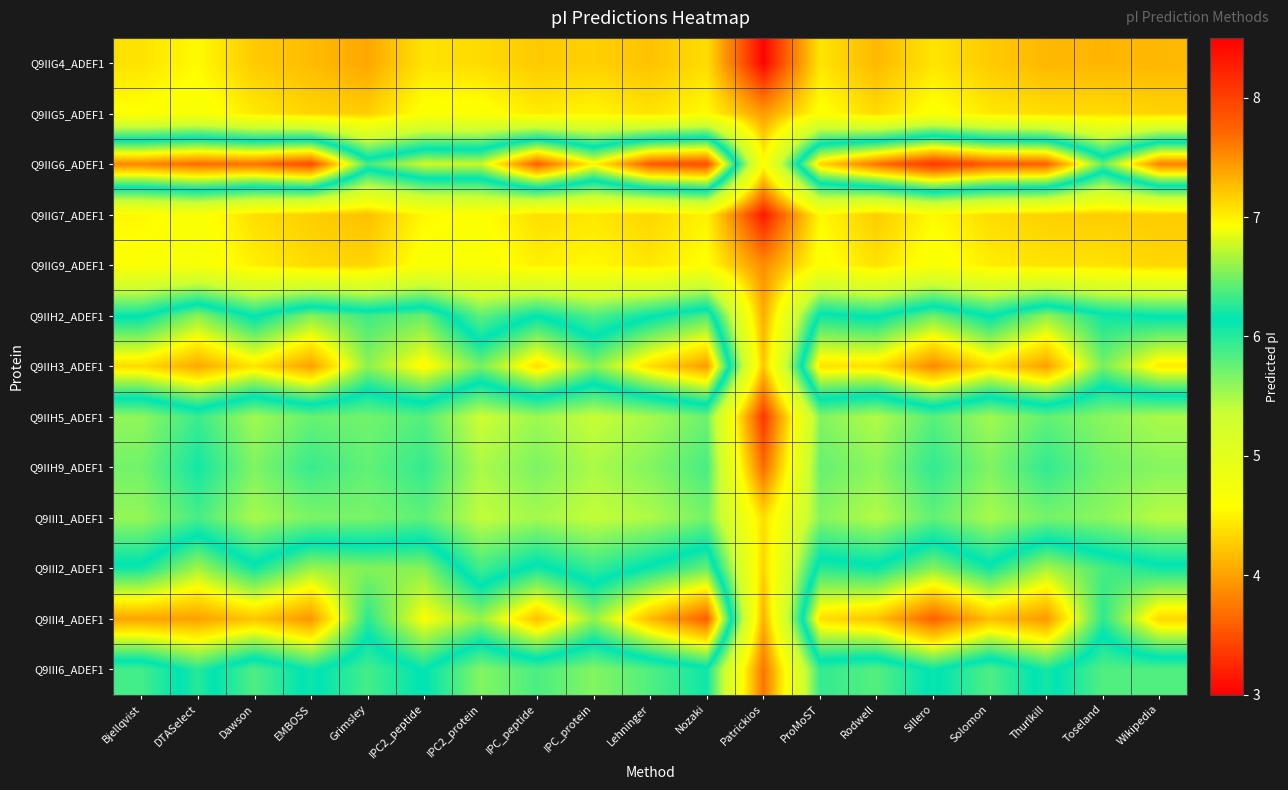

How many series are shown in this chart?

13